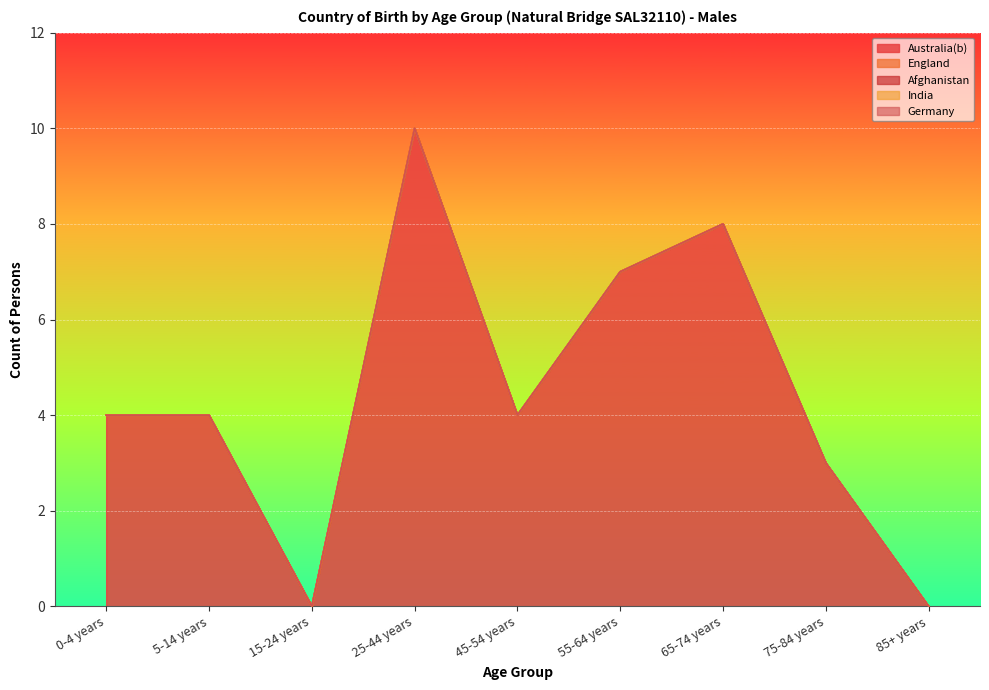

What position from the left is 55-64 years?

6